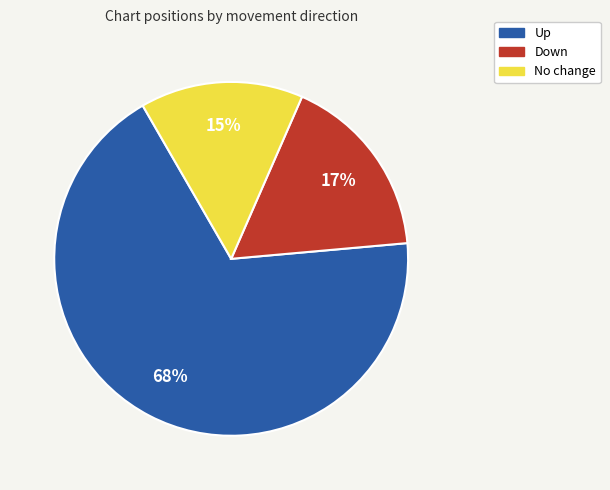

Combined, do Down and Up account for over 50%?

Yes